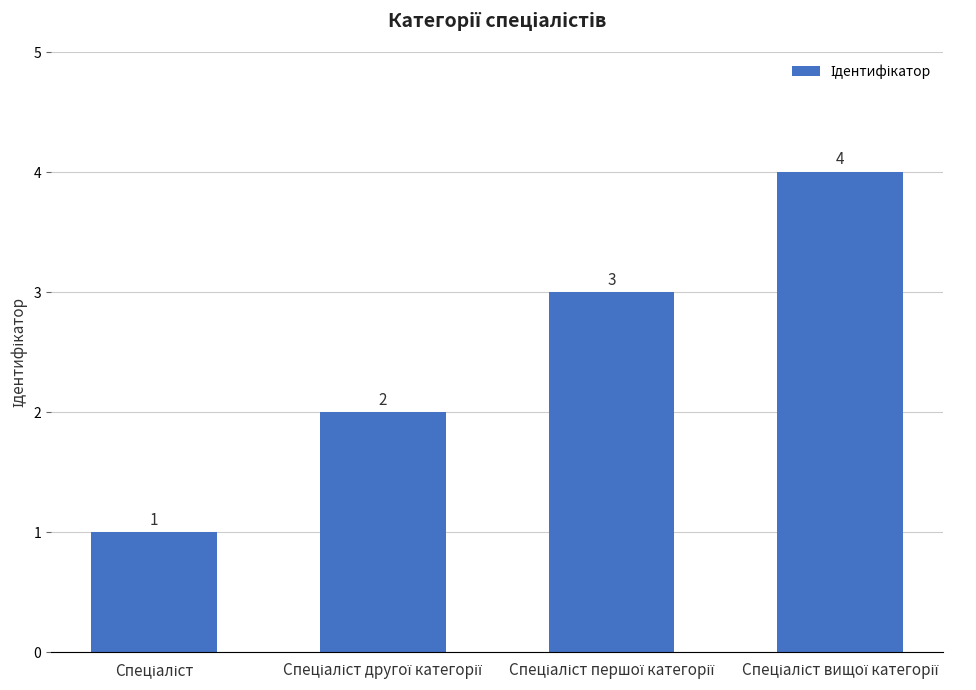

What is the value of the 1st bar from the left?

1